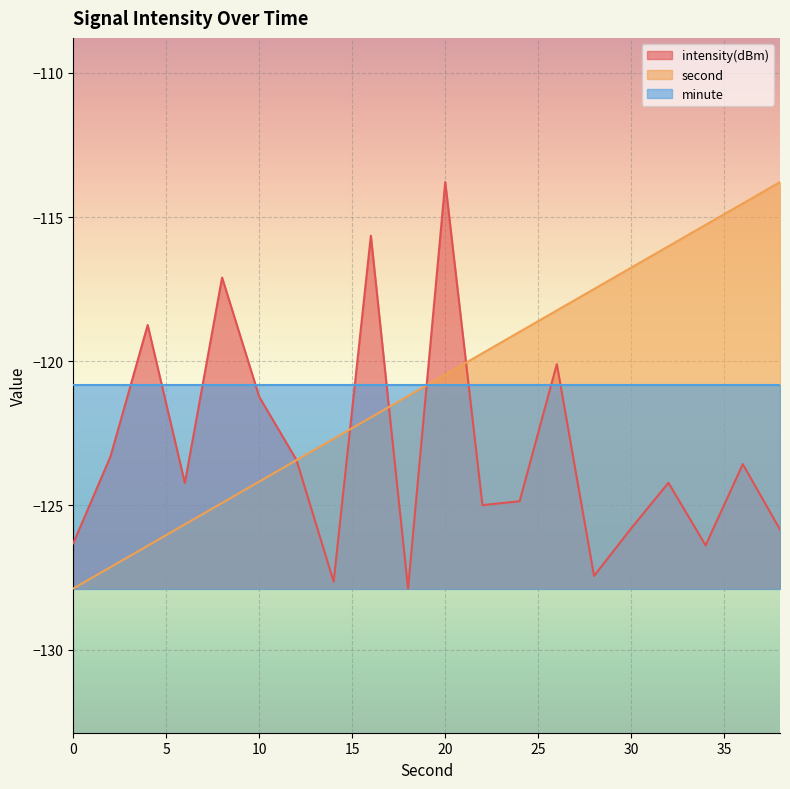

What is the difference between the maximum and second lowest values in the intensity(dBm) series?

13.9